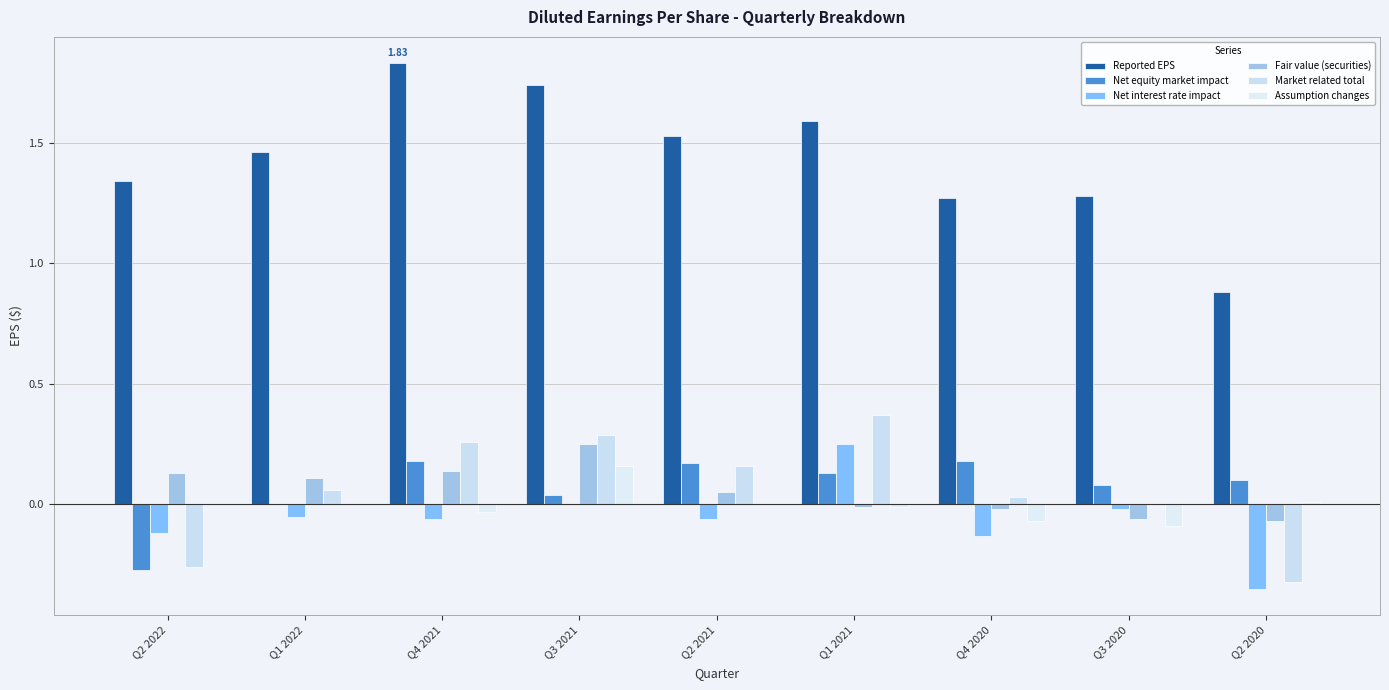

How many categories are shown in the chart?

9